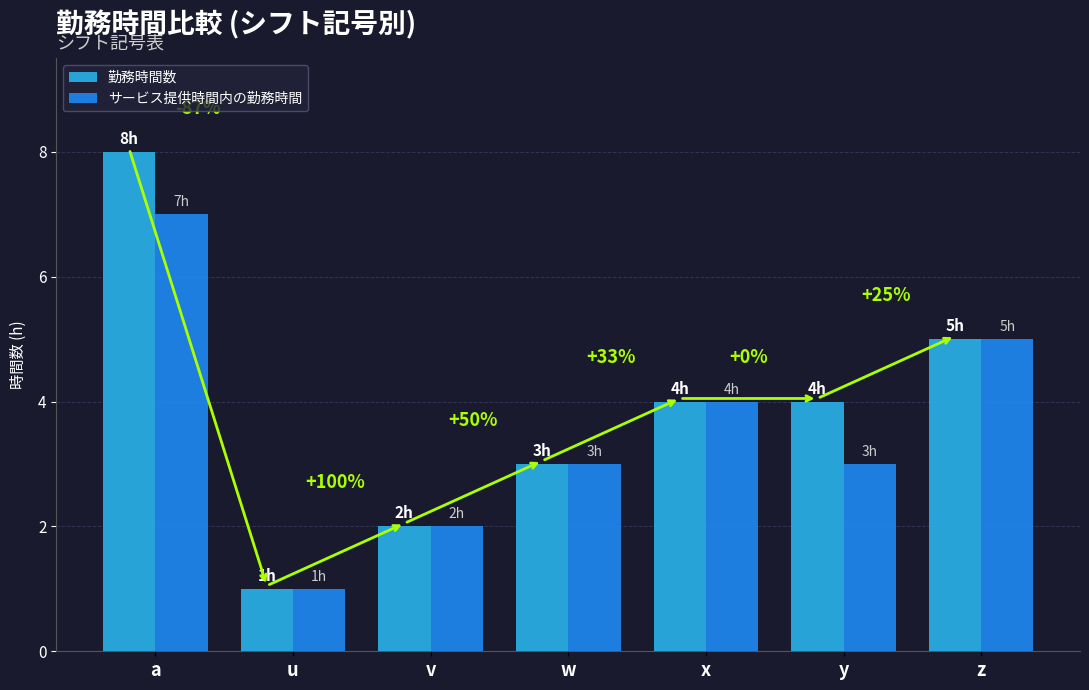

Rank the series by their average value, from highest to lowest.

勤務時間数, サービス提供時間内の勤務時間